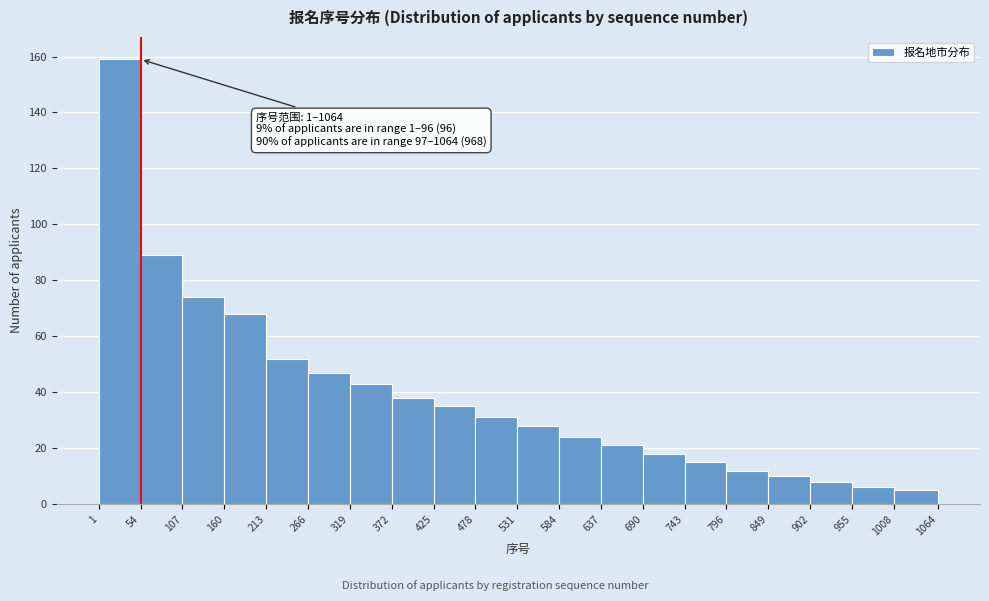

Which range on the x-axis has the tallest bar?

1 to 54